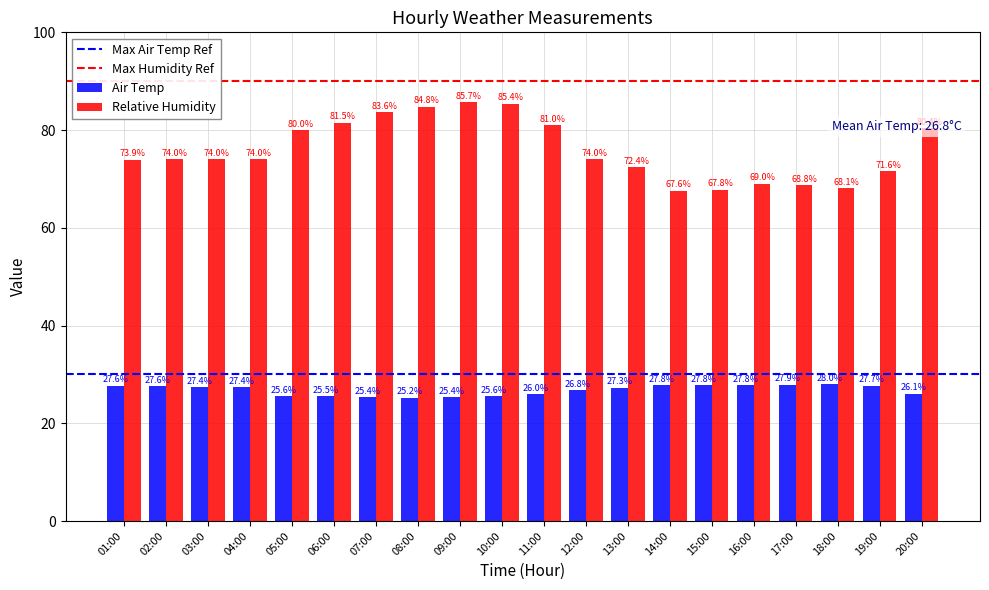

How many data points does each series have?

20